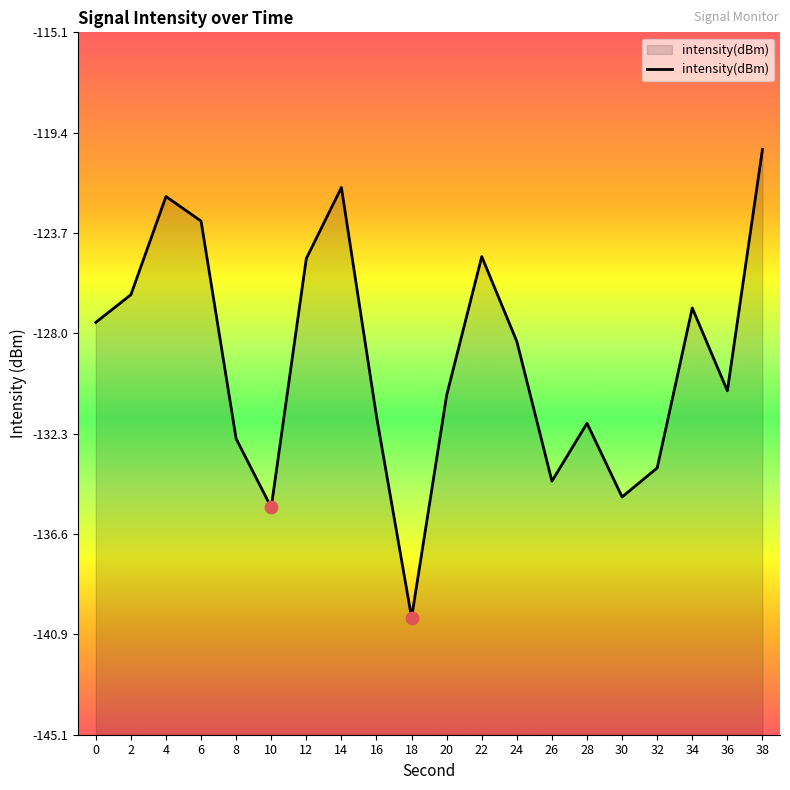

What is the change in value from 34 to 36?

-3.5